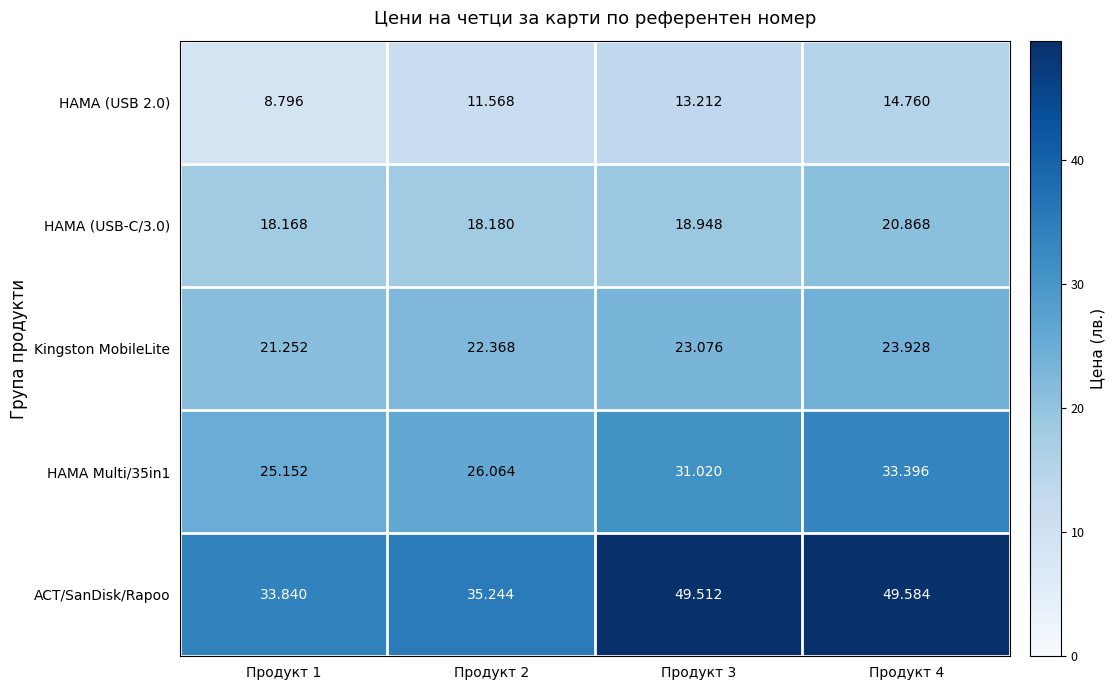

Is the value of HAMA (USB 2.0) at Продукт 2 greater than the value of HAMA (USB-C/3.0) at Продукт 4?

No